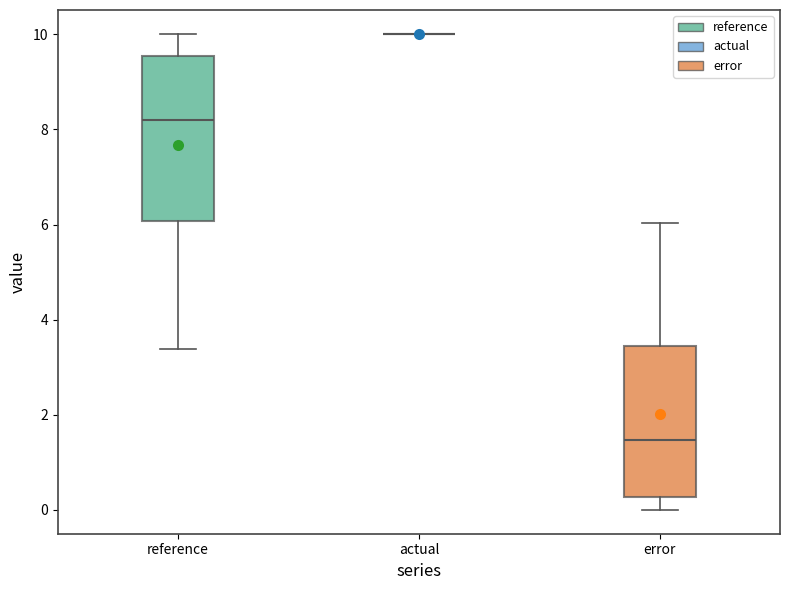

Reading left to right, read every box against the y-axis: the position of its median line, the range the box covers, and the ends of its whiskers. The values are not printed on the chart, so give them approximately, as read against the axis.

reference: median 8.2, box 6.0 to 9.6, whiskers 3.4 to 10.0
actual: box collapsed to a line at 10.0, whiskers 10.0 to 10.0
error: median 1.4, box 0.2 to 3.4, whiskers 0.0 to 6.0